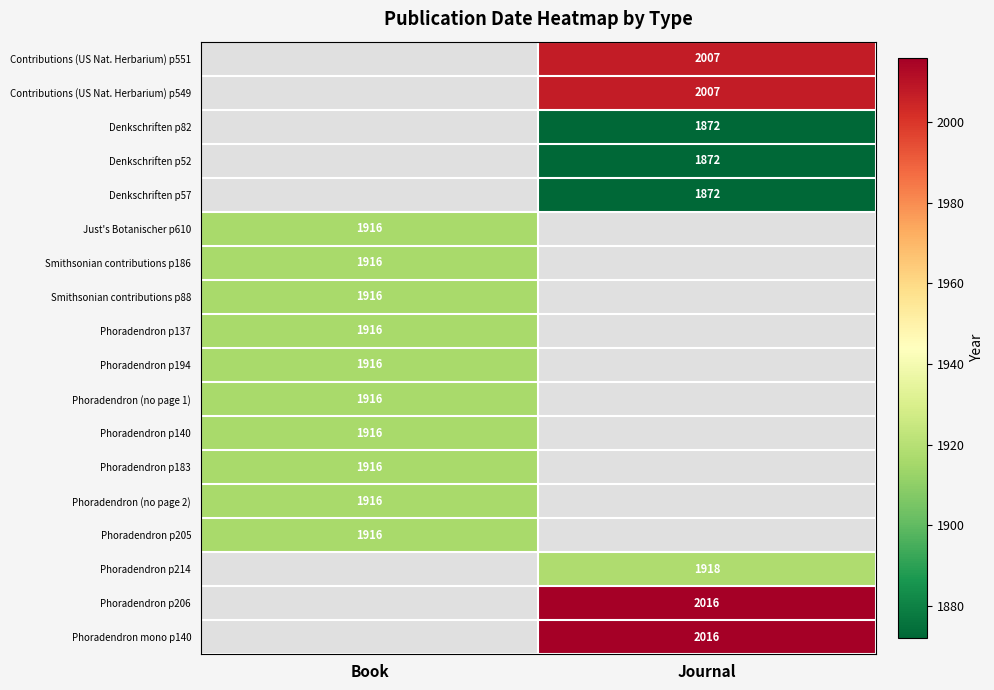

Count the number of categories in the chart.

2